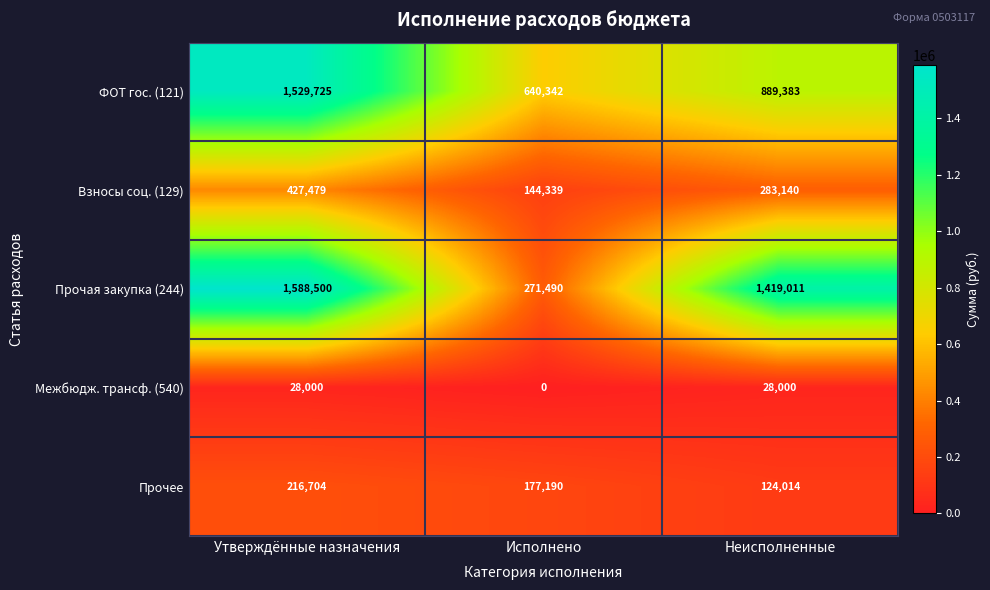

Which series has the widest spread of values?

Прочая закупка (244)